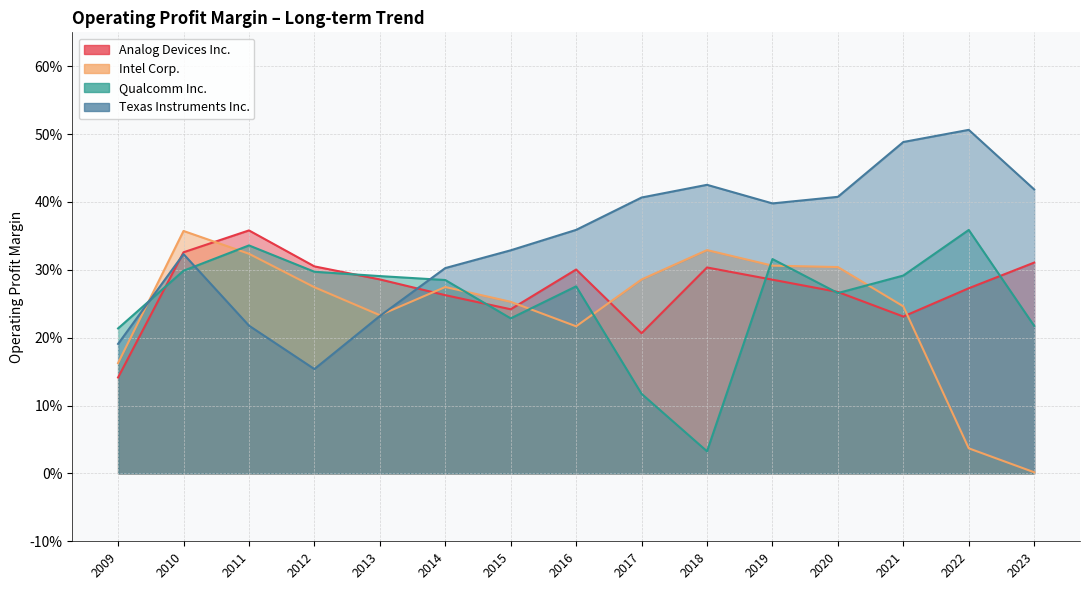

Read the Qualcomm Inc. value at 2017.

0.1